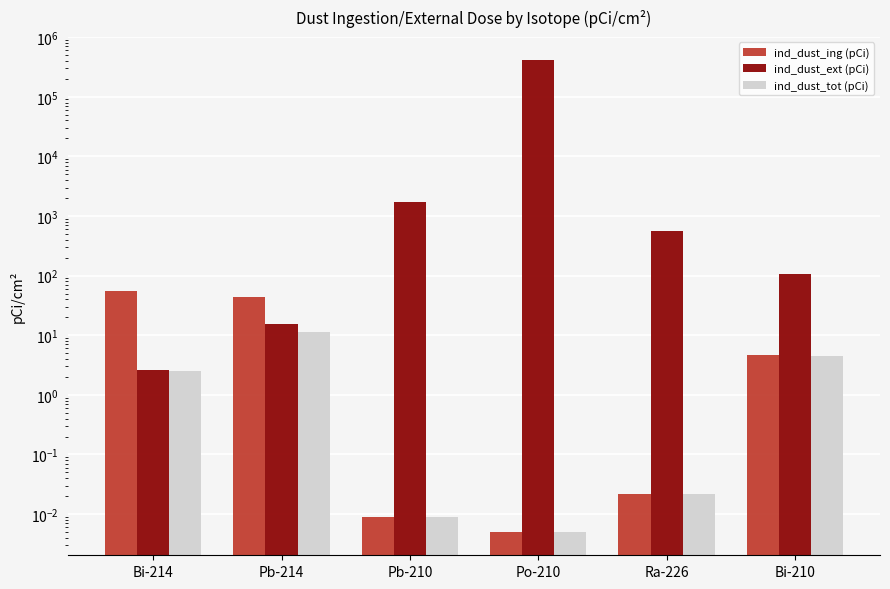

At which label does ind_dust_ing (pCi) reach its minimum?

Po-210